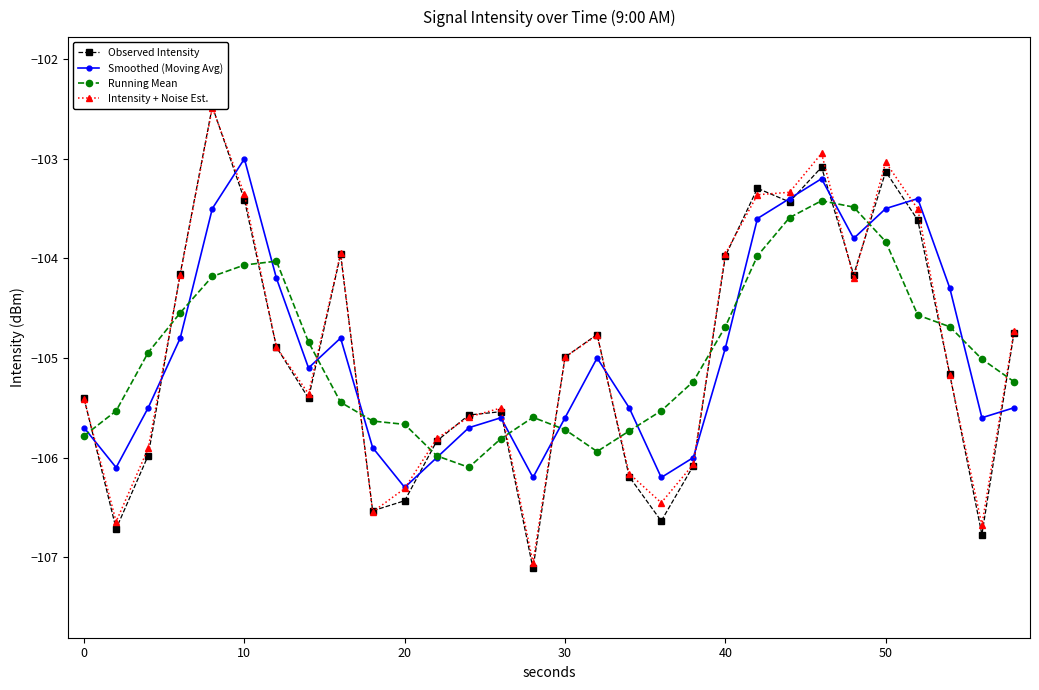

Which has a higher value, 20 or 18?

20